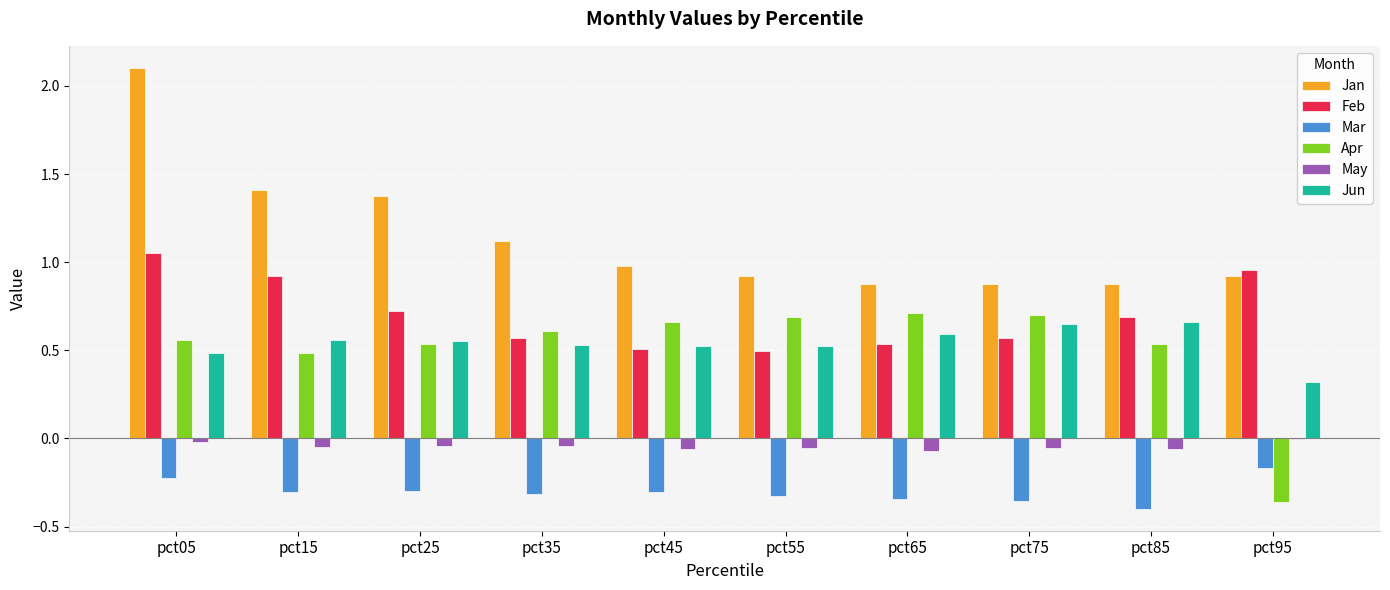

What is the sum of all Apr values?

5.1